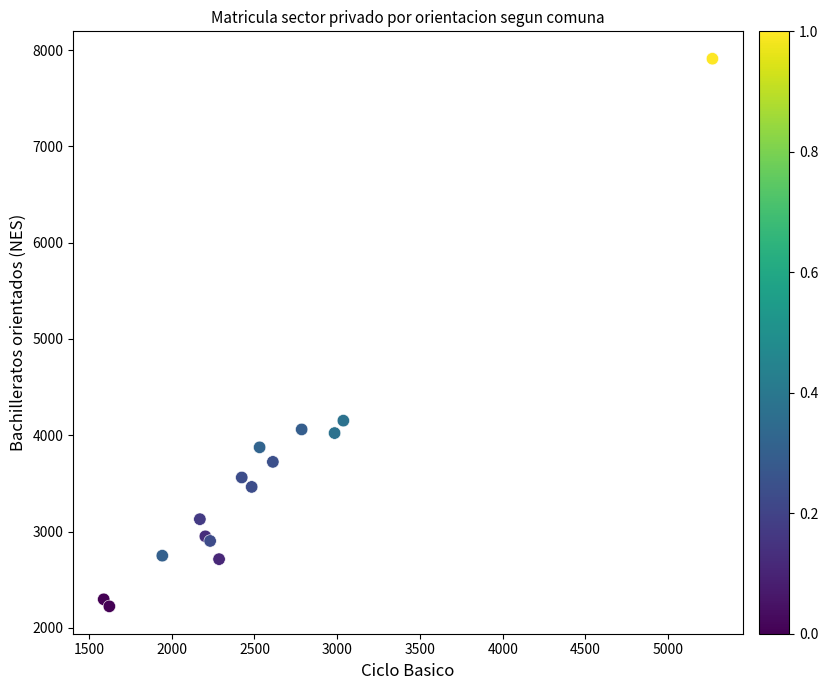

What Y value in the scatter plot is closest to 5067?

4152